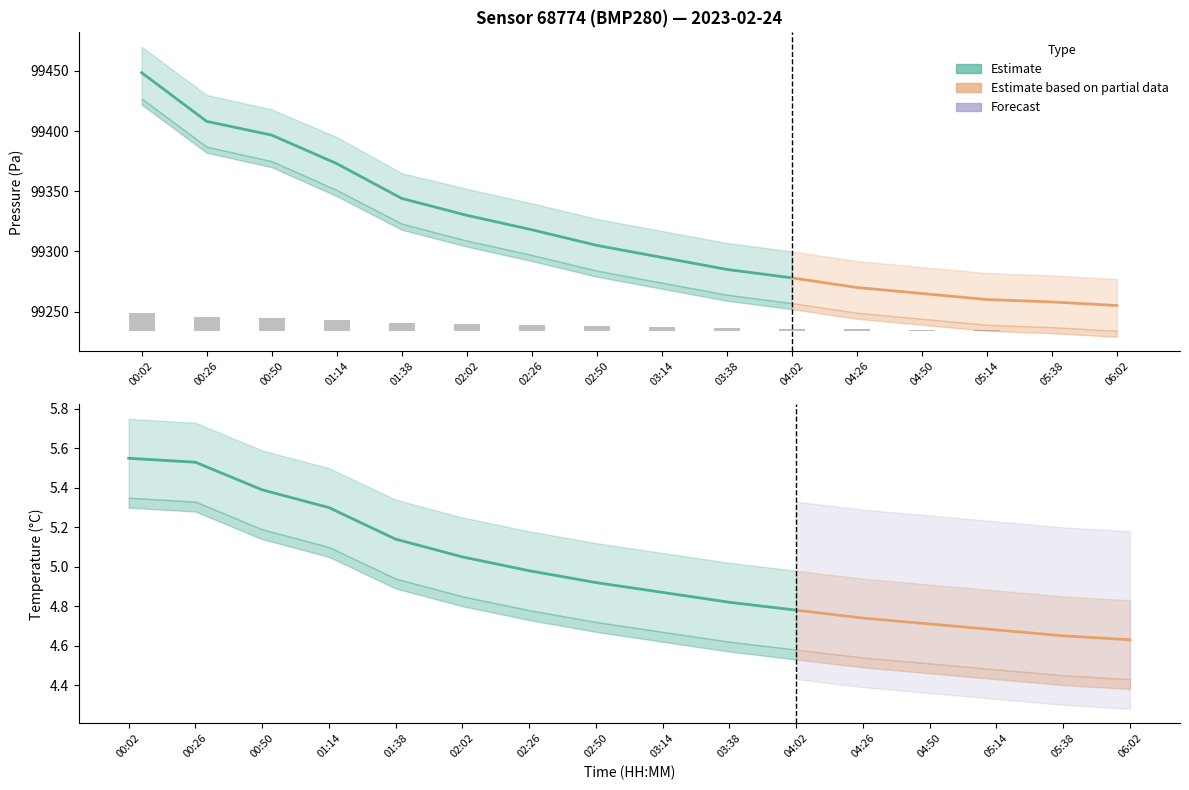

Which series has the largest total across all categories?

pressure_upper